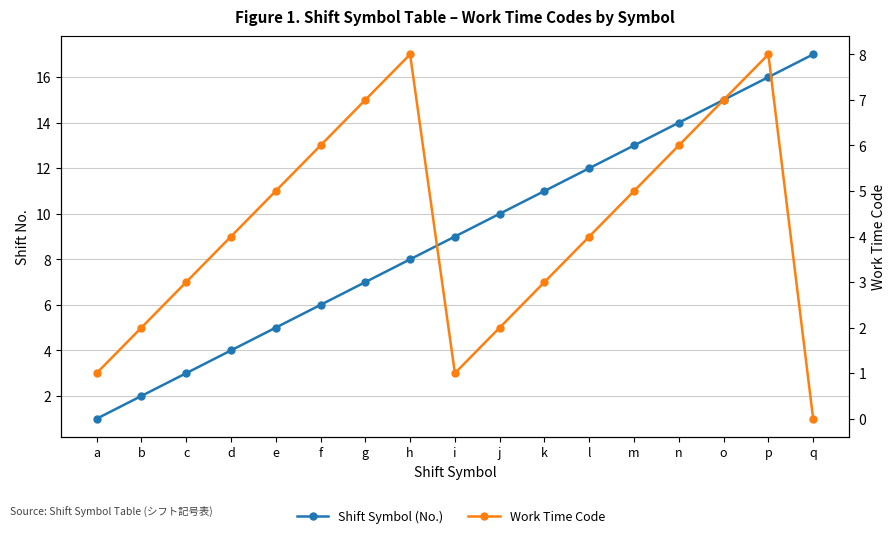

What is the approximate value of Shift Symbol (No.) at m, to the nearest 10?

10